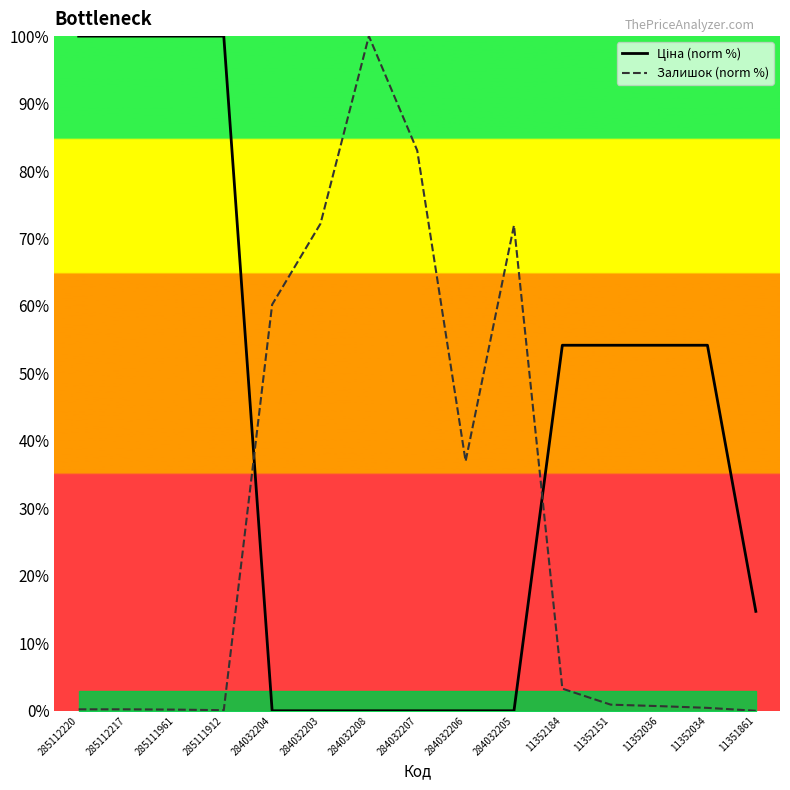

How many series are shown in this chart?

2